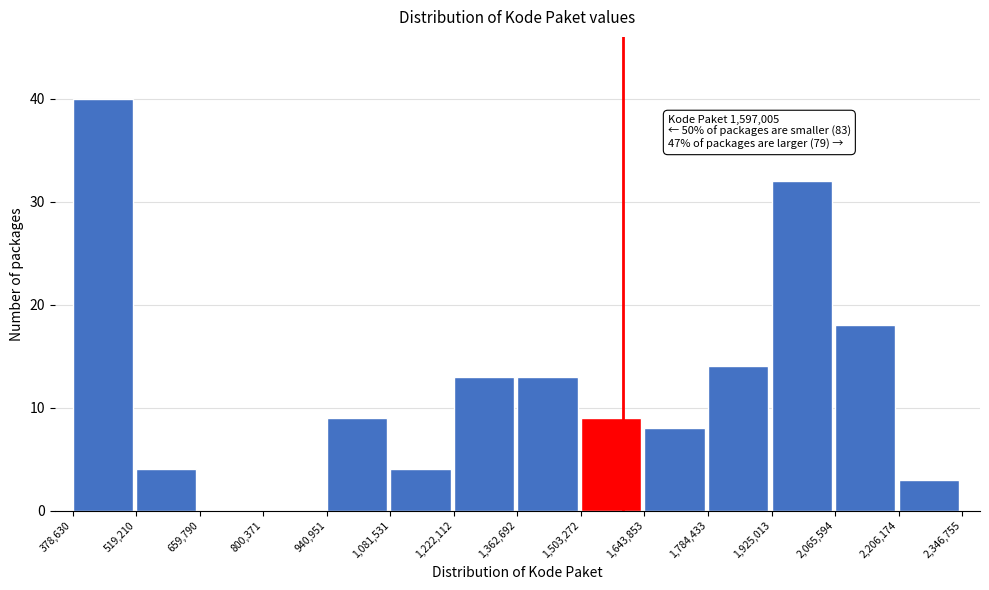

Which range on the x-axis has the tallest bar?

378,630 to 519,210